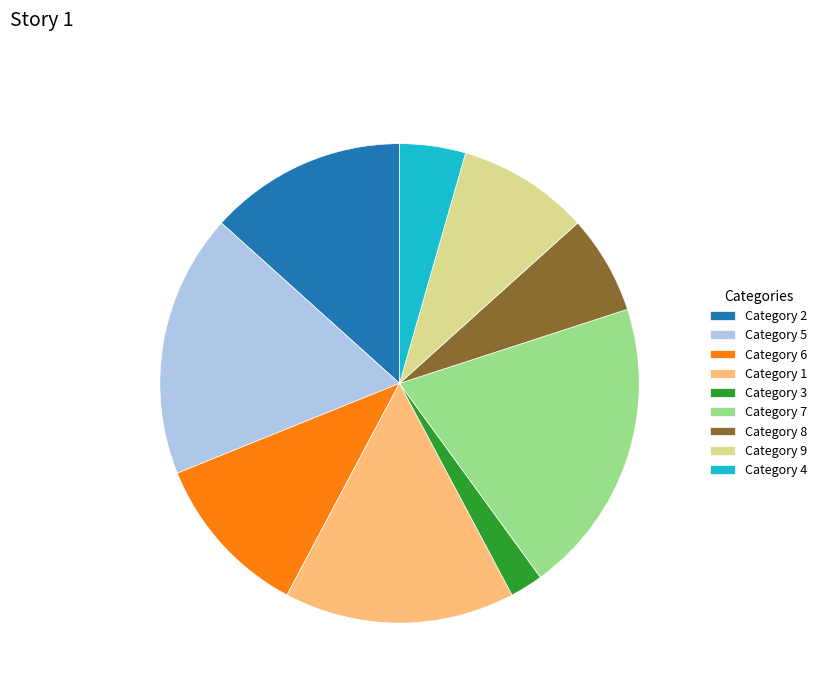

The Category 7 slice represents 20% of the pie. True or false?

True